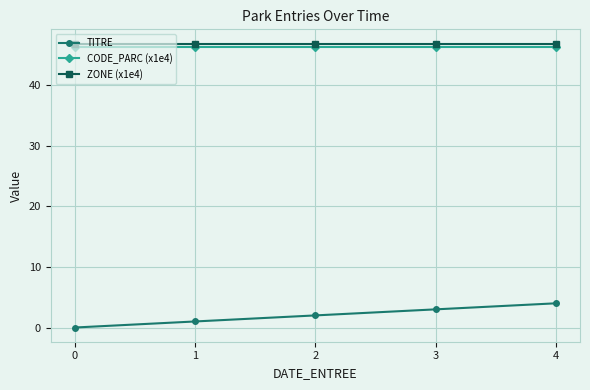

Which series has the largest range (max minus min)?

TITRE